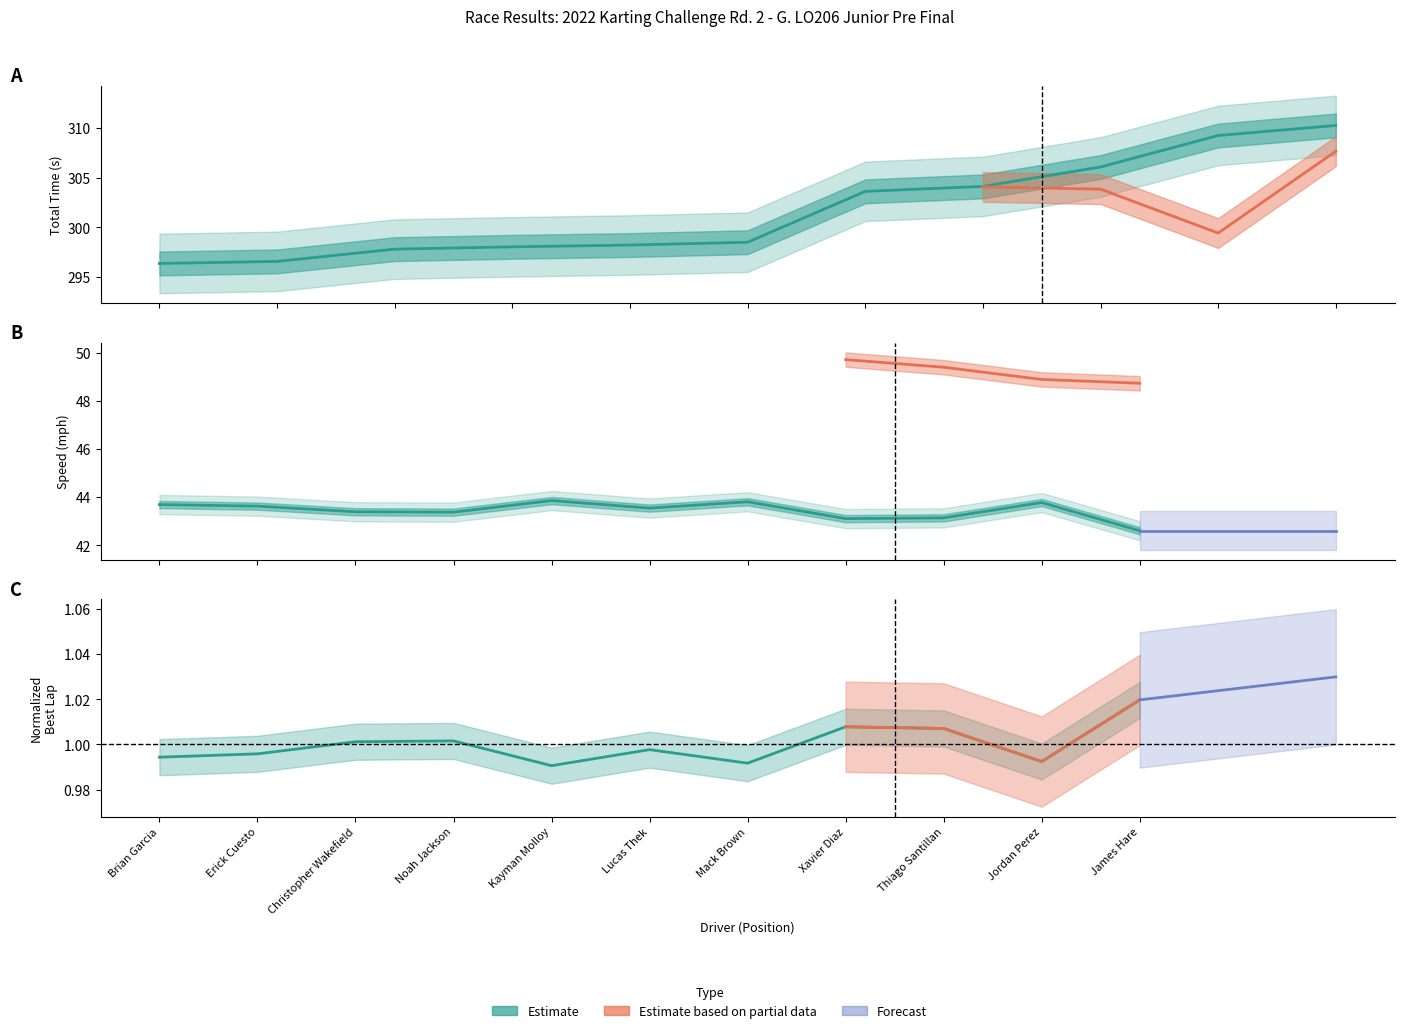

Does the chart display data point markers on the line(s)?

No